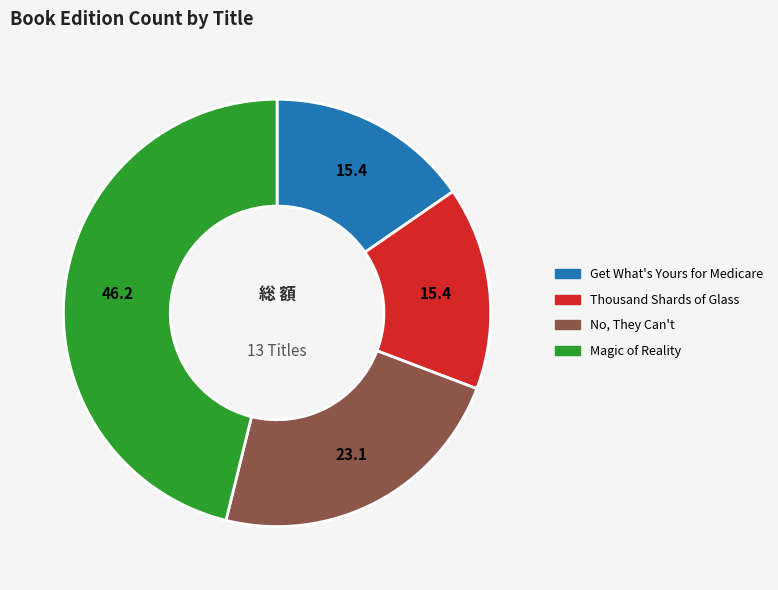

What is the ratio of the value at No, They Can't to the value at Magic of Reality?

0.5